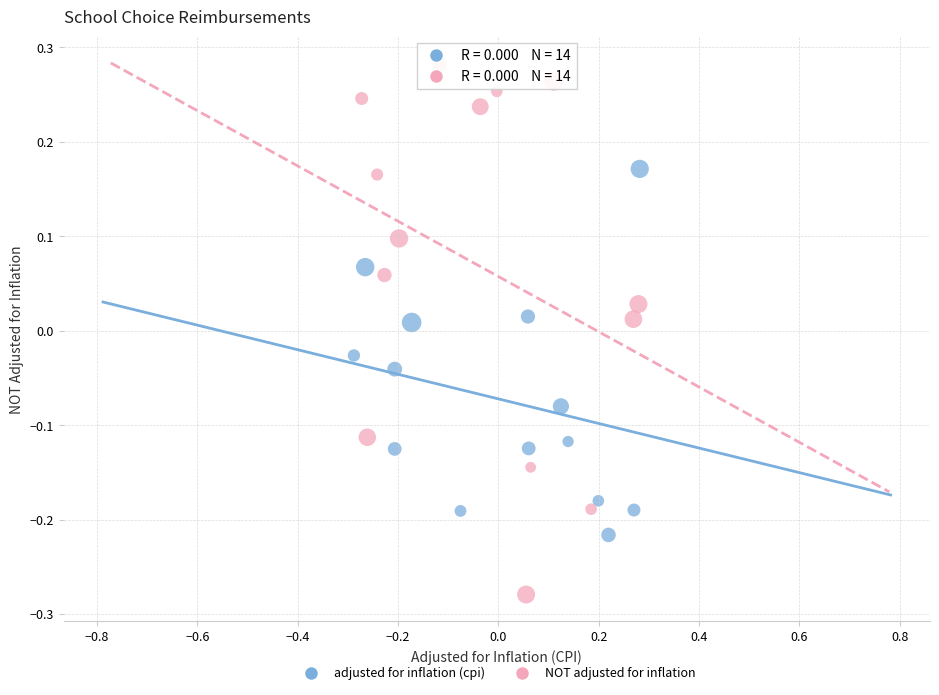

Which series has the widest spread of Y values?

NOT adjusted for inflation